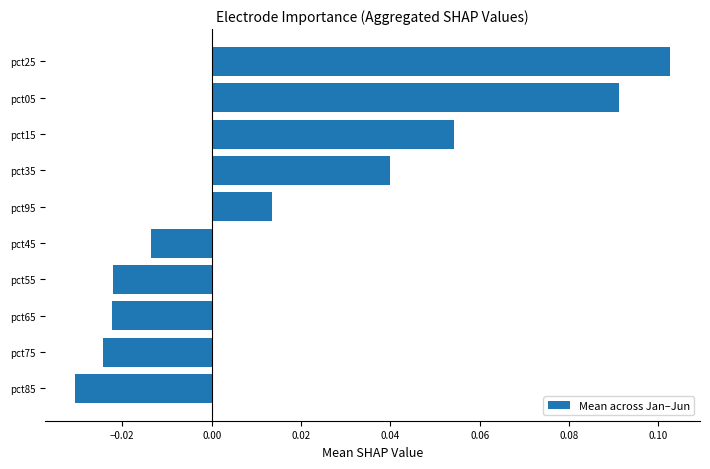

Which has a higher value, pct75 or pct45?

pct45